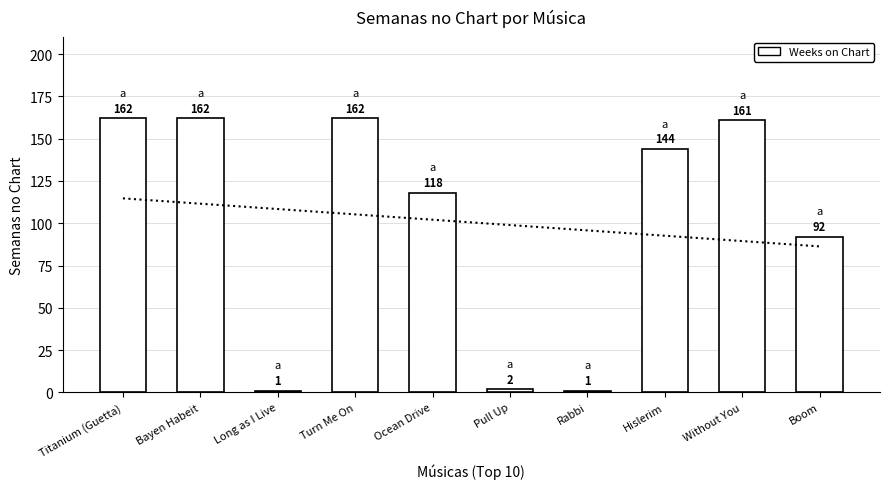

Is it true that the value at Pull Up is 2?

True